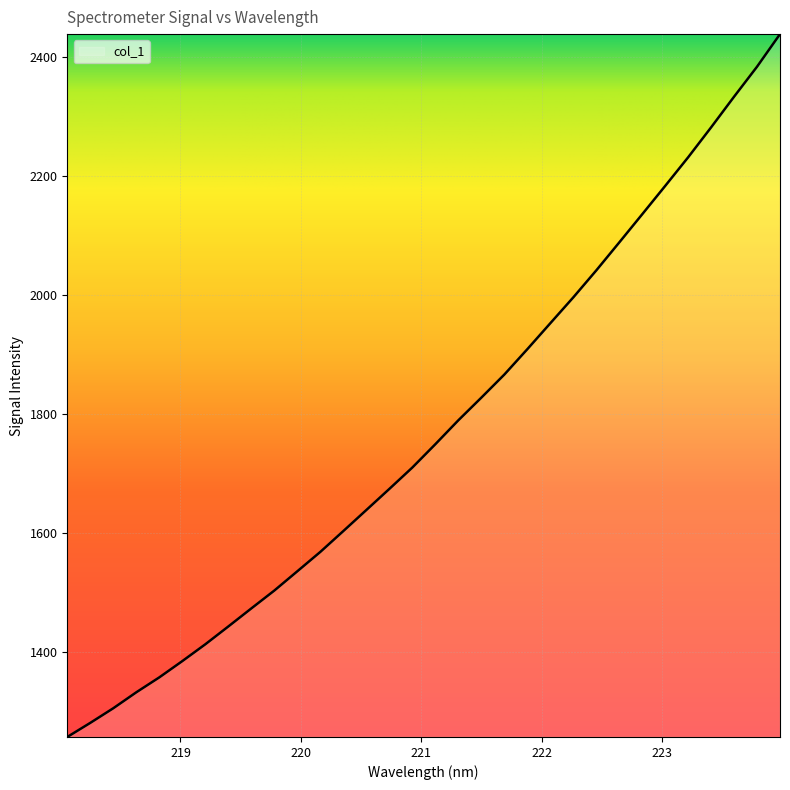

What is the difference between the maximum and minimum values?

1180.4